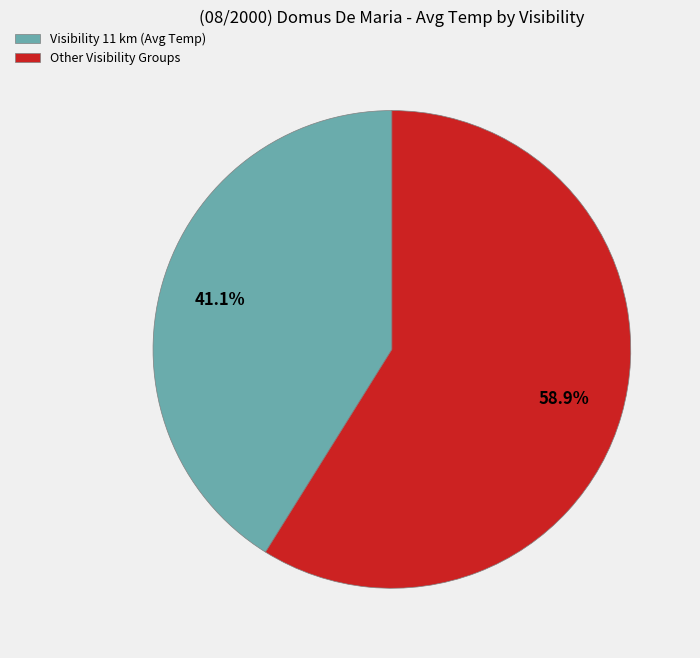

Which slice is the smallest?

Visibility 11 km (Avg Temp)